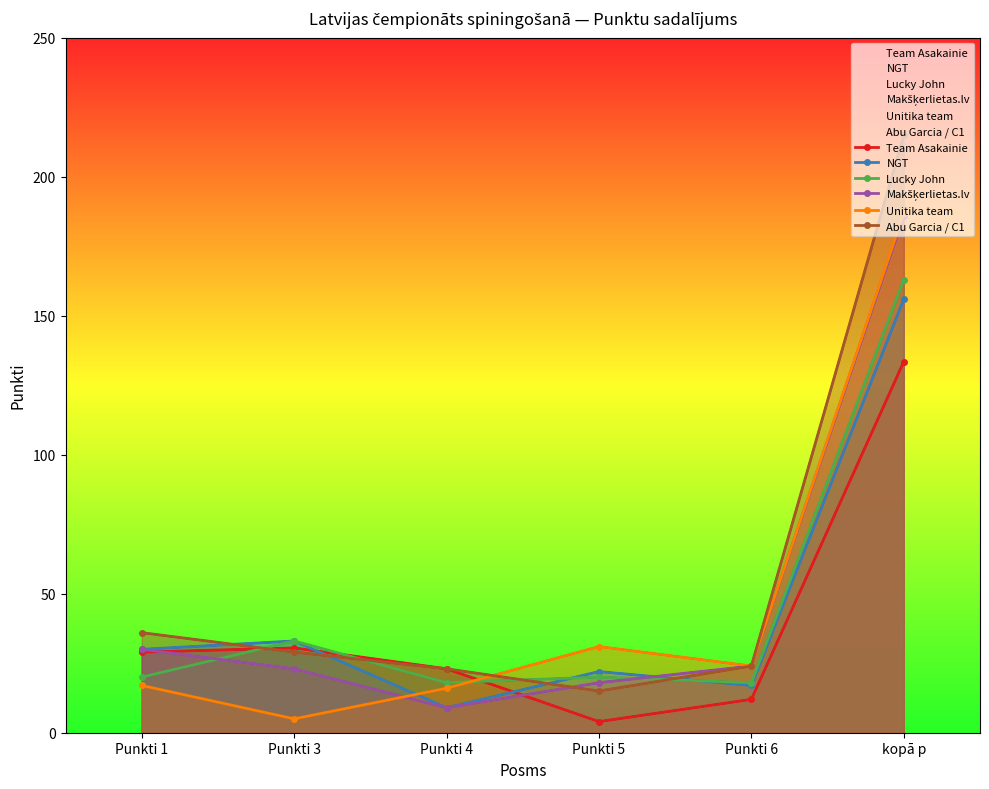

How many lines are shown in the chart?

6